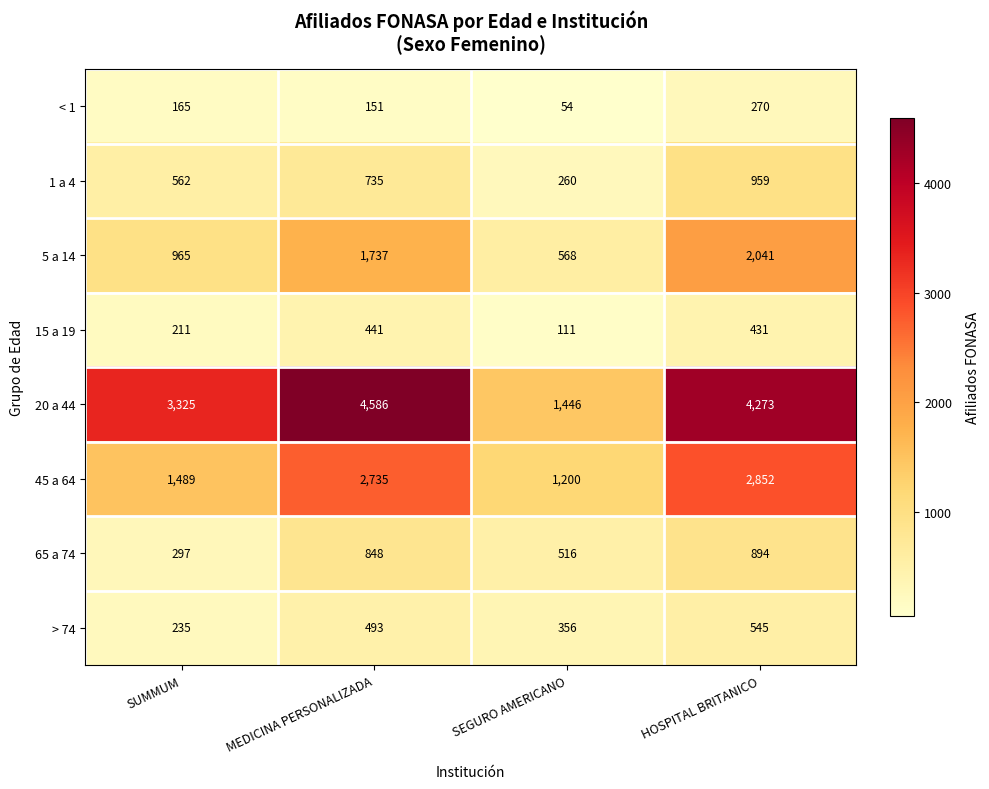

What is the difference between the highest and lowest values at SUMMUM?

3160